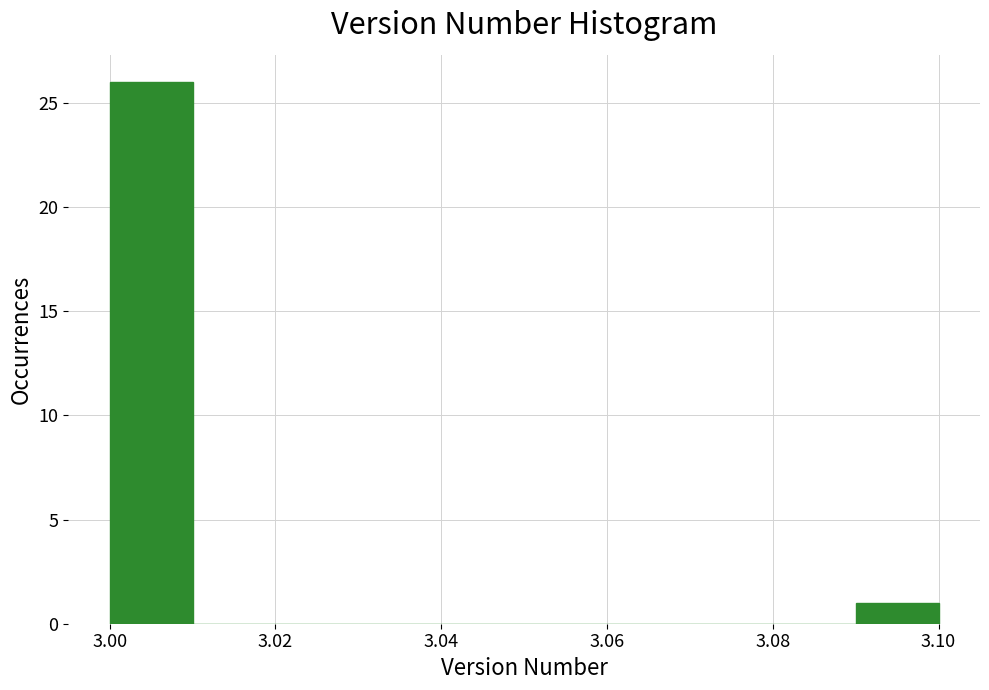

Over which range of the x-axis is the bar tallest?

3.00 to 3.01